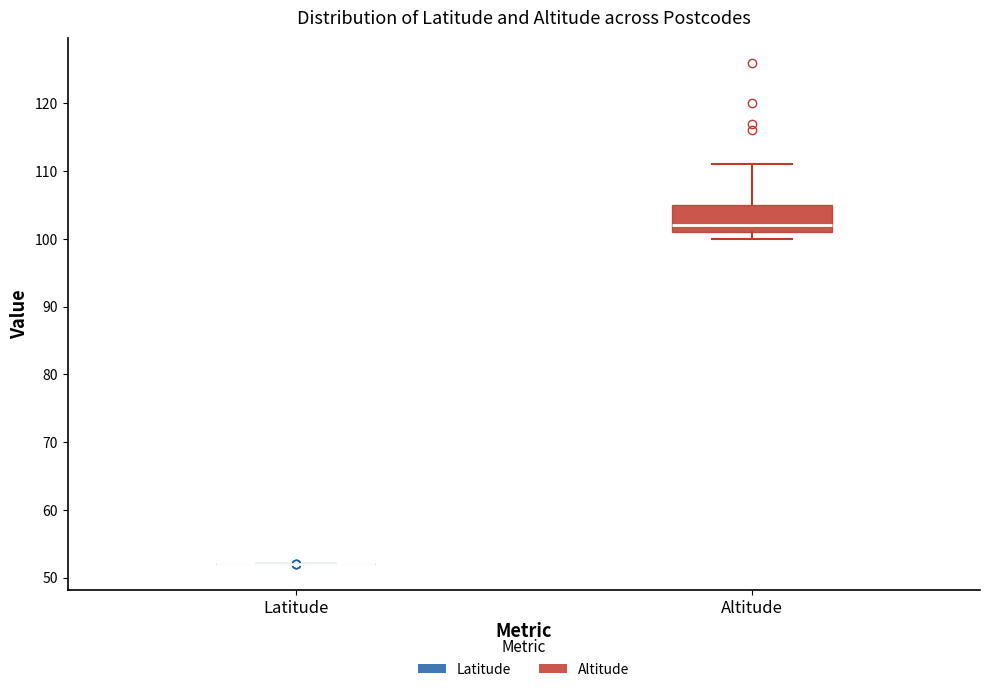

Reading left to right, read every box against the y-axis: the position of its median line, the range the box covers, and the ends of its whiskers. The values are not printed on the chart, so give them approximately, as read against the axis.

Latitude: box collapsed to a line at 52, whiskers 52 to 52
Altitude: median 102, box 101 to 105, whiskers 100 to 111